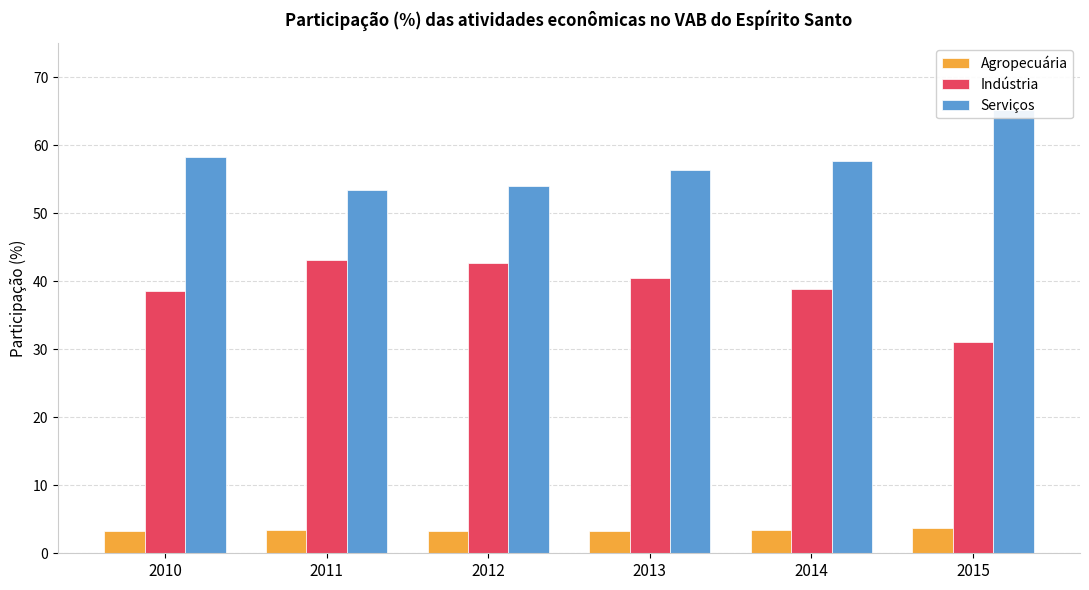

How many data points in Serviços are above 57?

3